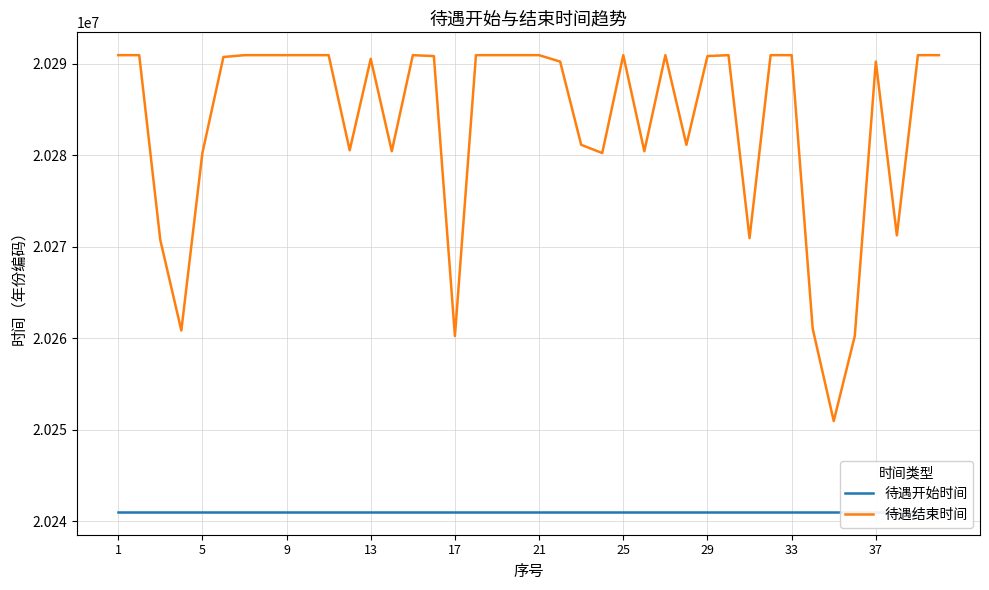

True or false: 待遇结束时间 and 待遇开始时间 cross at least once.

False